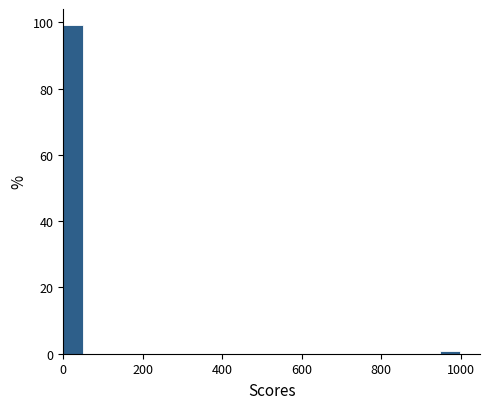

Read against the x-axis, roughly where is the centre of the tallest bar?

20